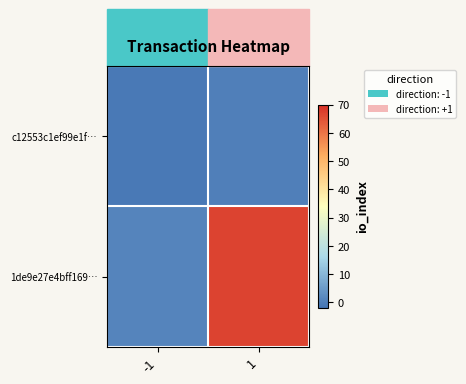

How many data points does each series have?

2